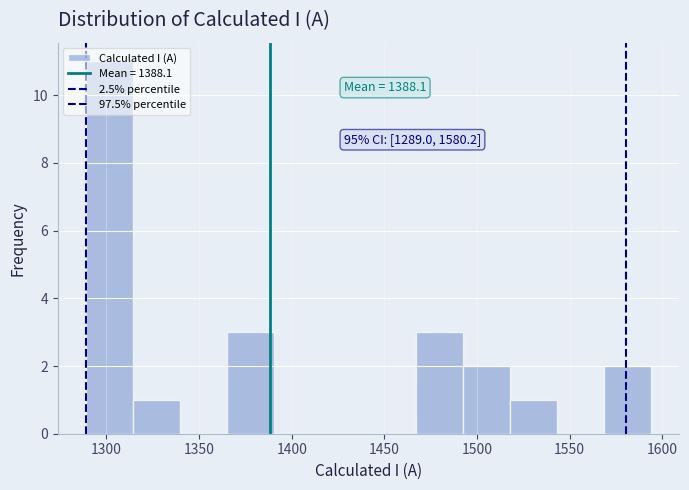

Over which range of the x-axis is the bar tallest?

1290 to 1315